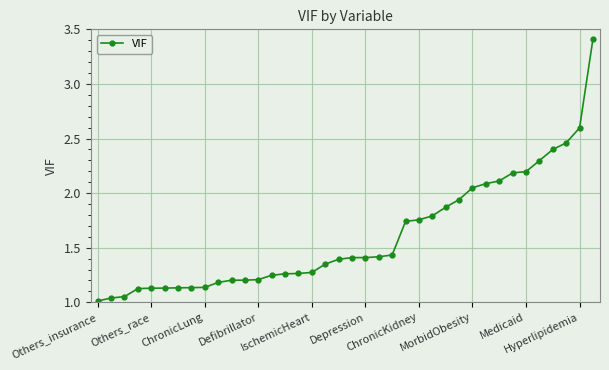

How many lines are shown in the chart?

1